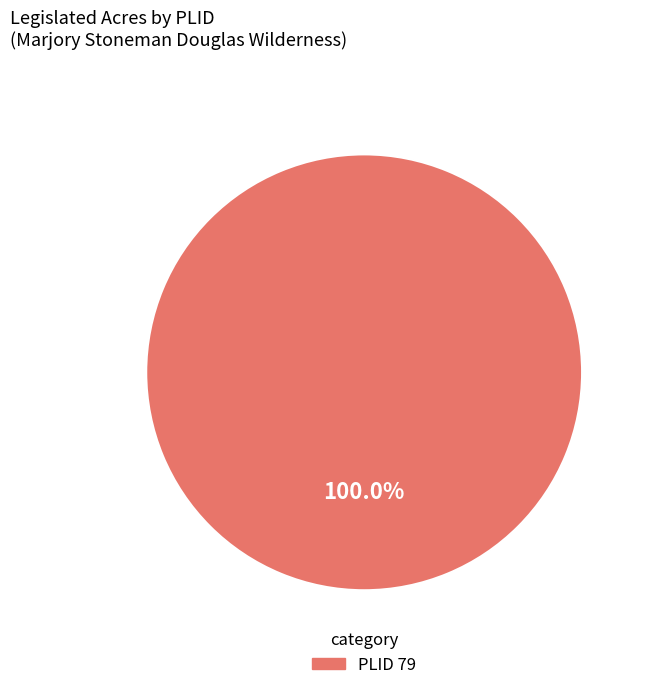

Is there any slice that represents more than half of the pie?

Yes